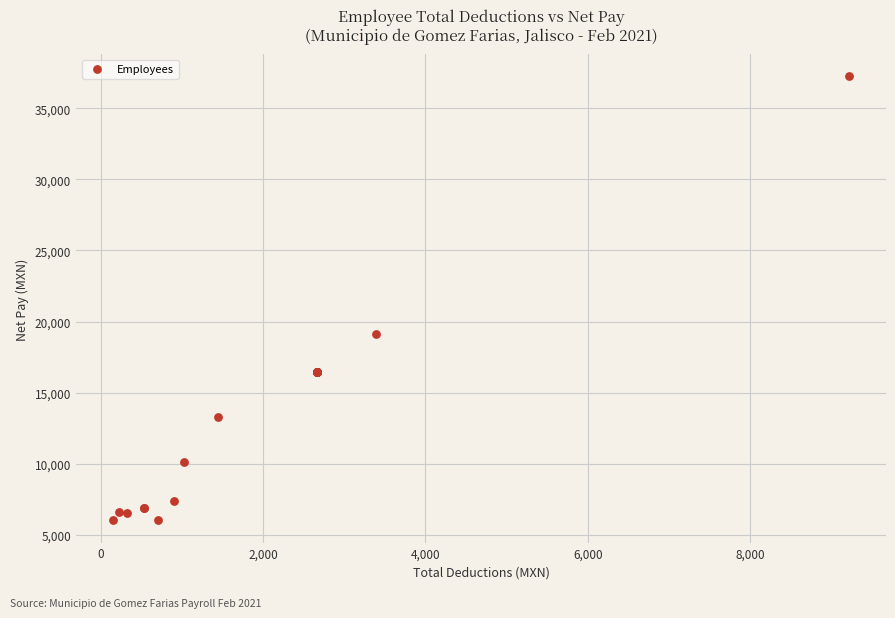

What Y value in the scatter plot is closest to 21631?

19145.8